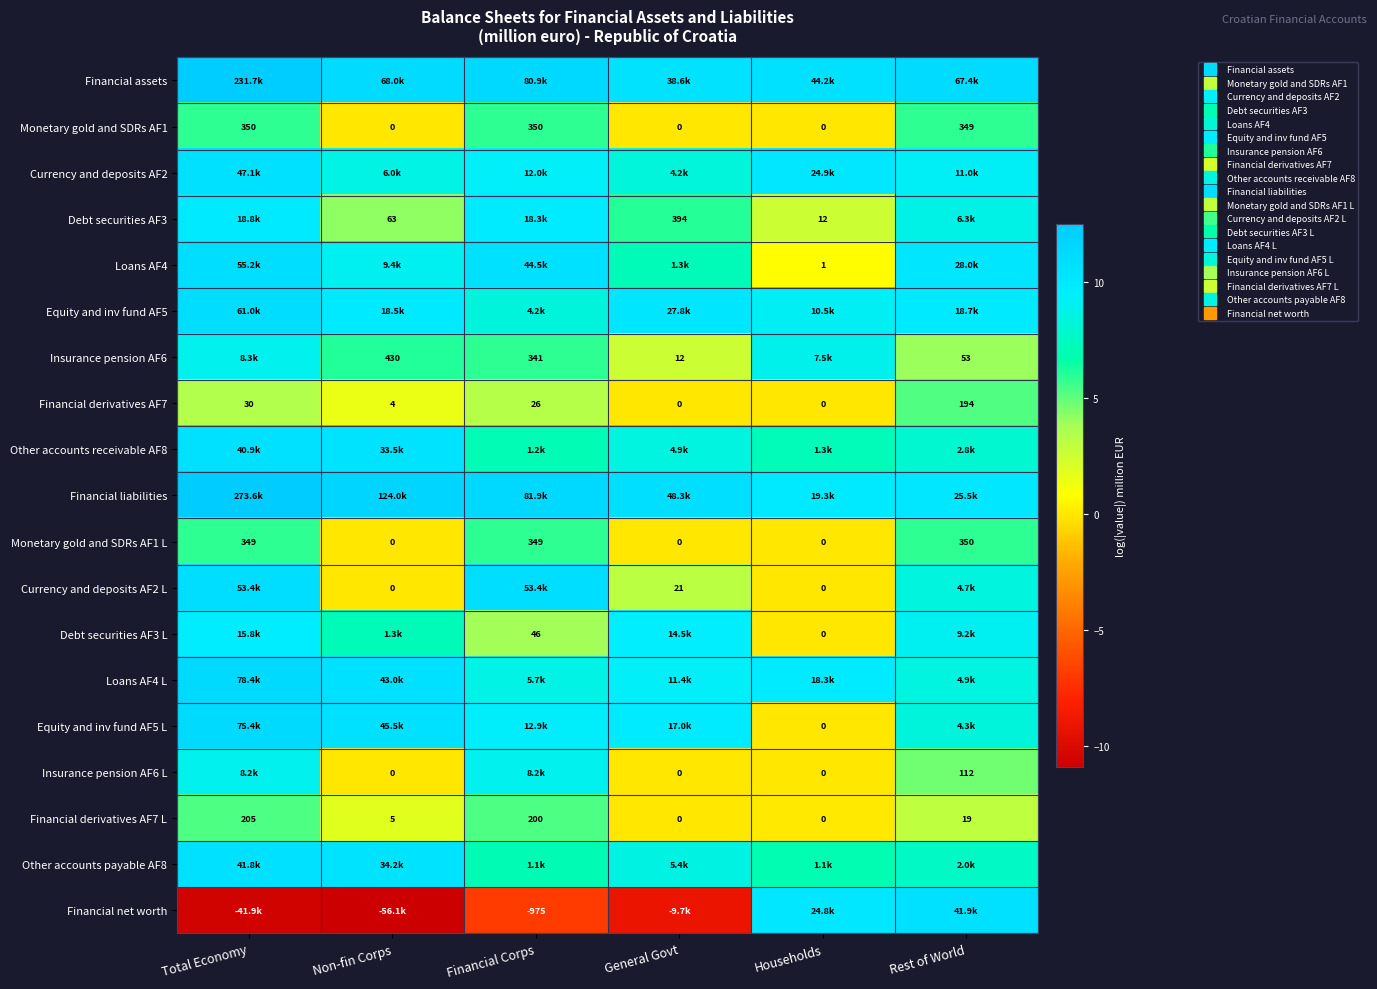

The Insurance pension AF6 L series shows 0.0 at Non-fin Corps. True or false?

True